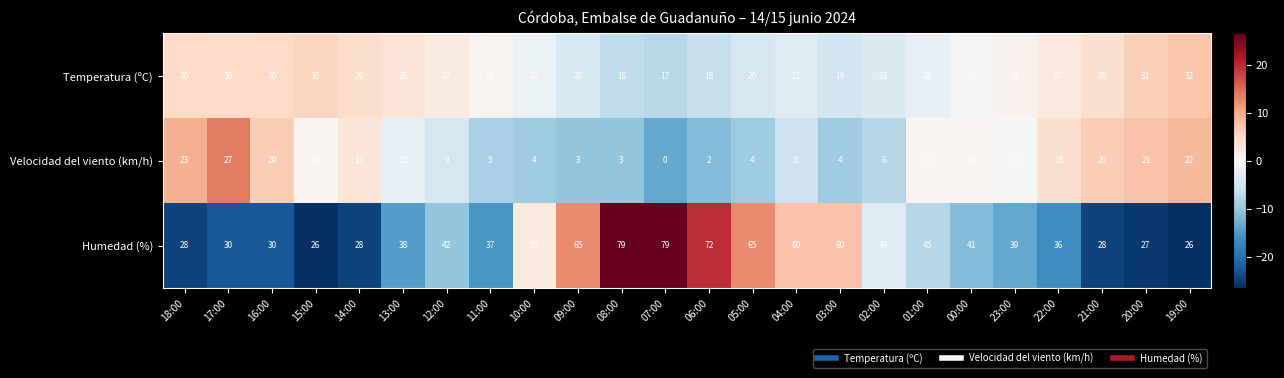

Rank the series by their average value, from lowest to highest.

Velocidad del viento (km/h), Temperatura (ºC), Humedad (%)